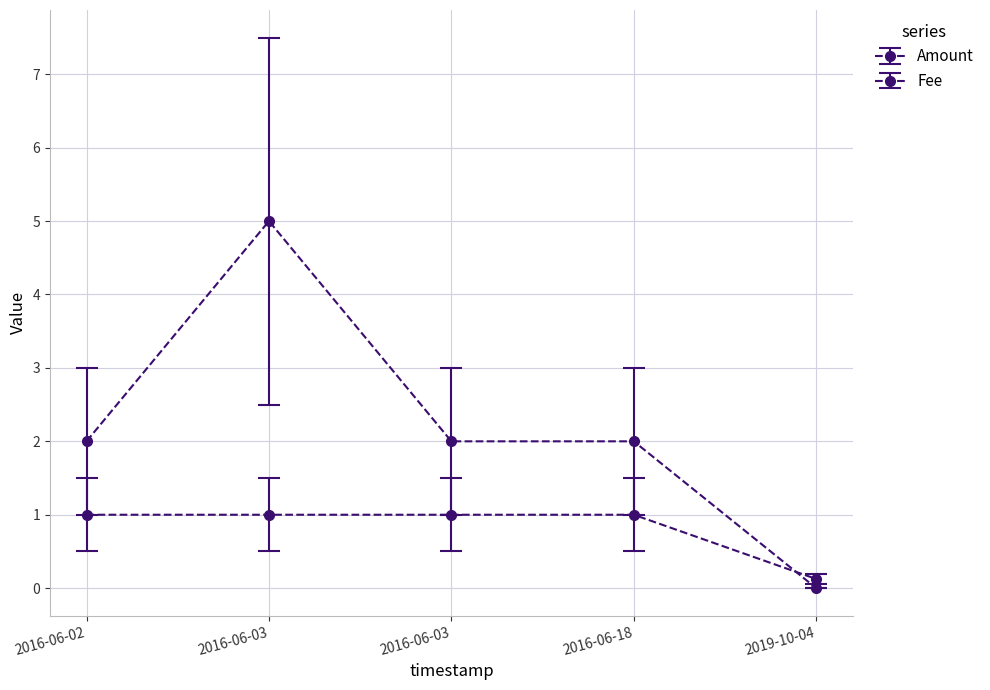

True or false: Fee has more than 2 interior local peaks.

False